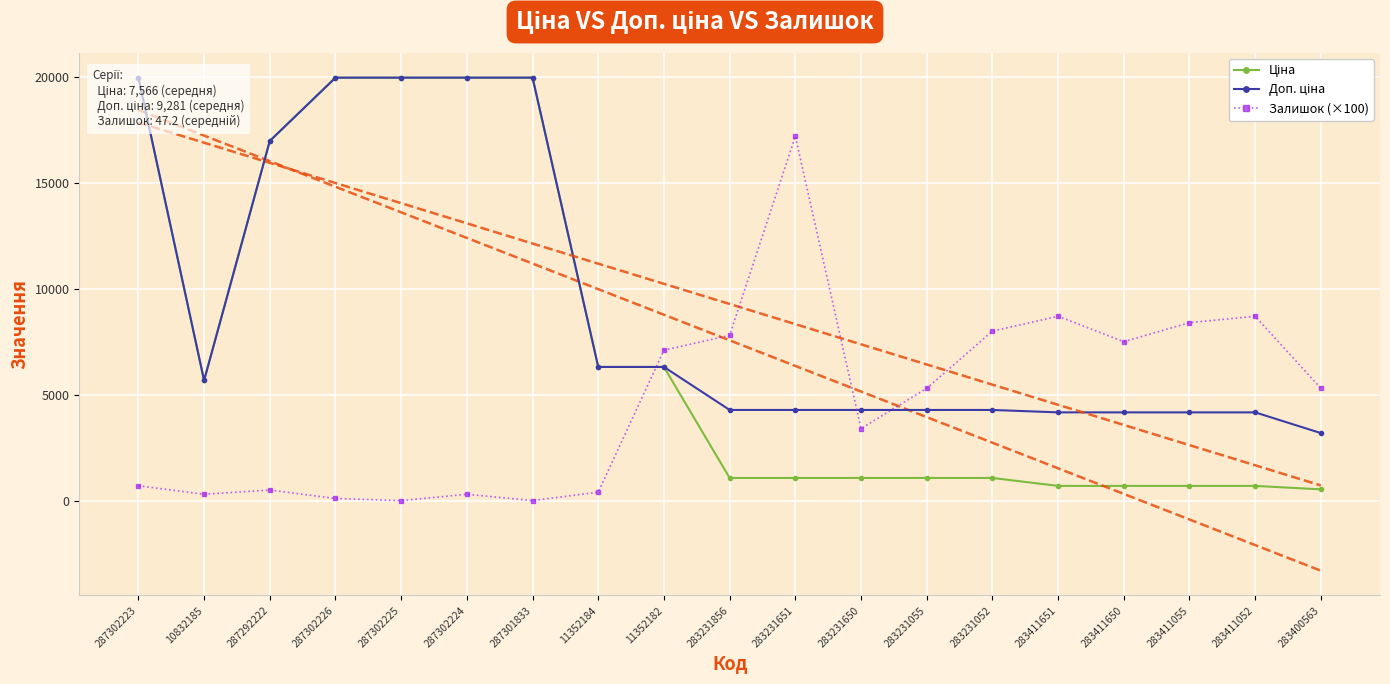

The value of Доп. ціна at 11352184 is 4286.5. True or false?

False